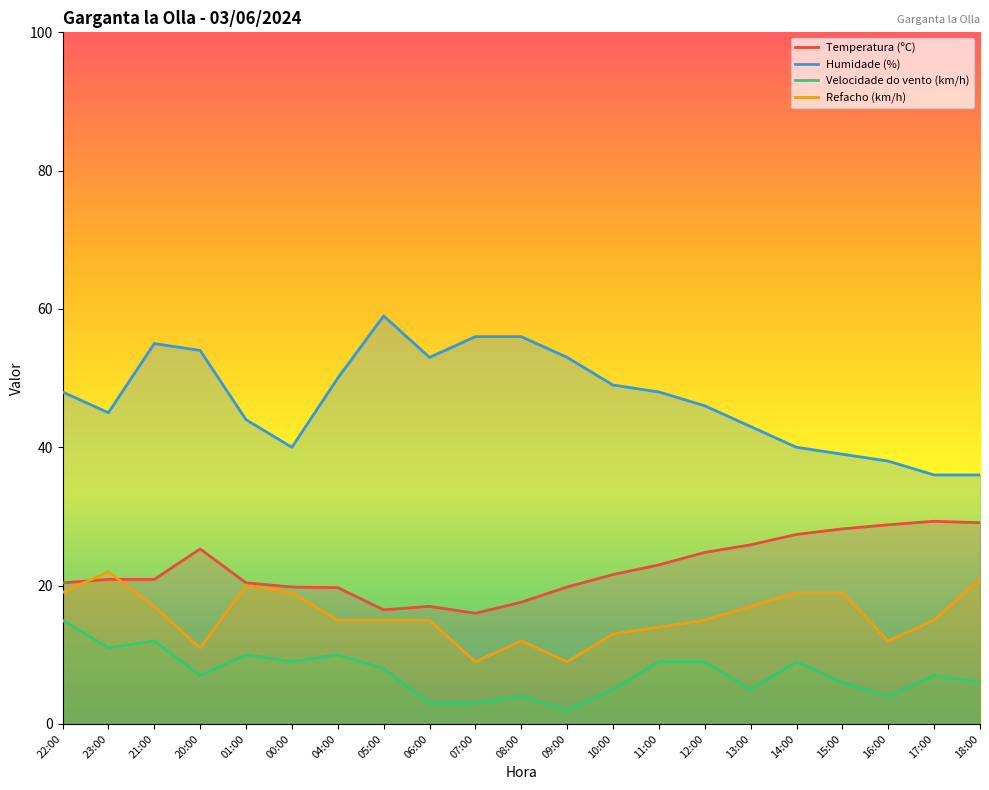

At which label does Refacho (km/h) first exceed 15?

22:00